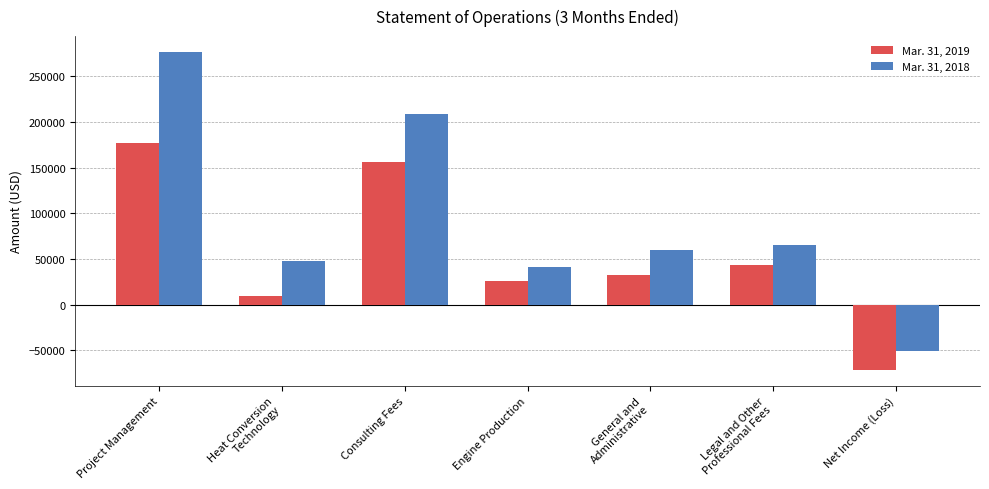

Read the Mar. 31, 2018 value at Heat Conversion
Technology, to the nearest 100.

47900